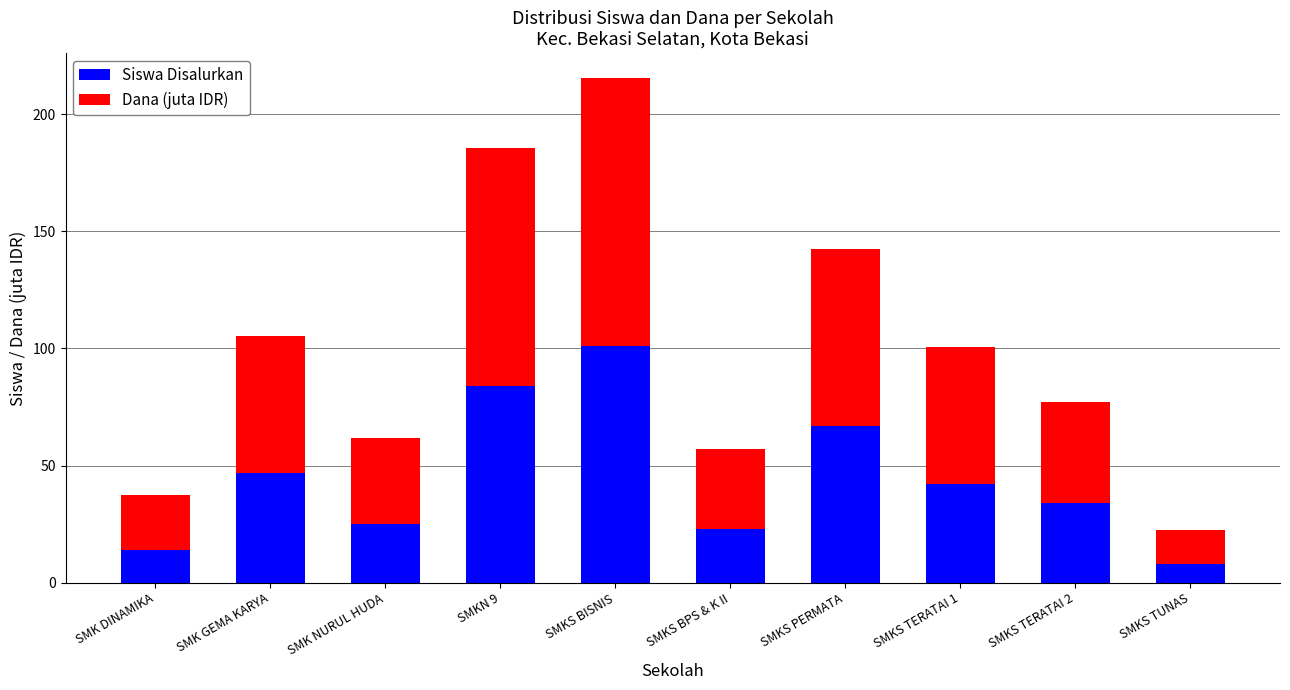

The value of Siswa Disalurkan at SMKS TERATAI 2 is 57.7. True or false?

False